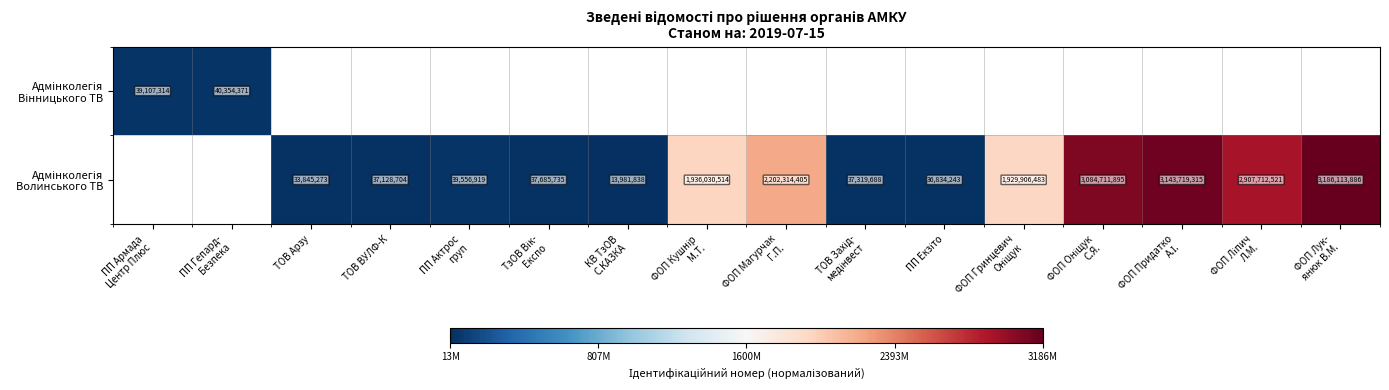

List the series in order of their overall mean, lowest first.

Адмінколегія Вінницького ТВ, Адмінколегія Волинського ТВ